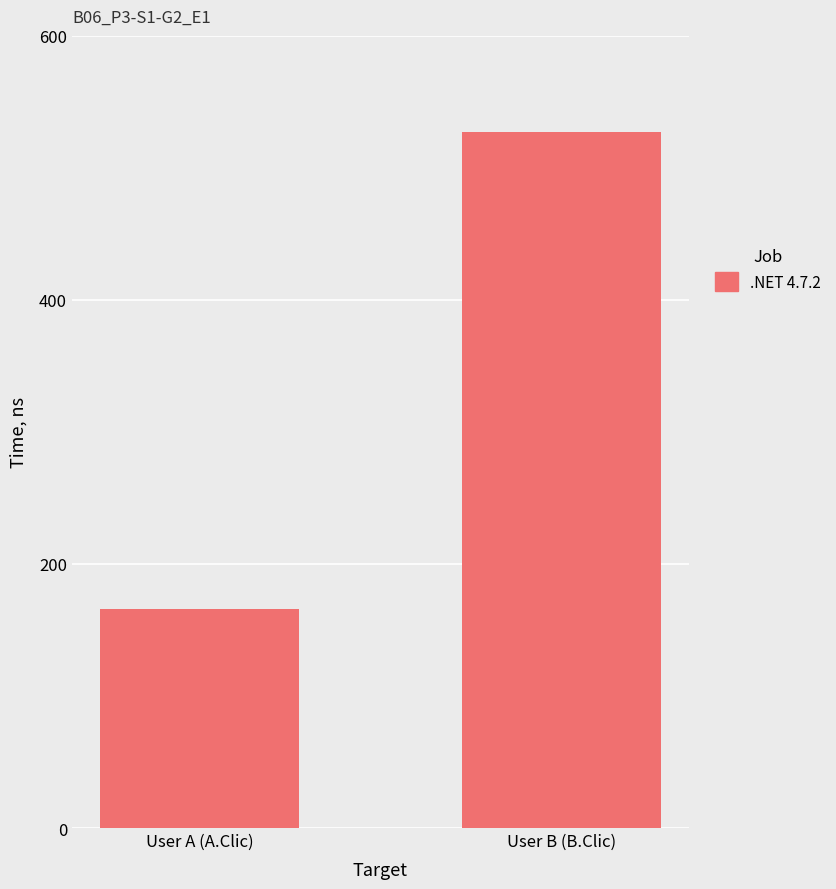

Count the values in the range 166 to 527.

2